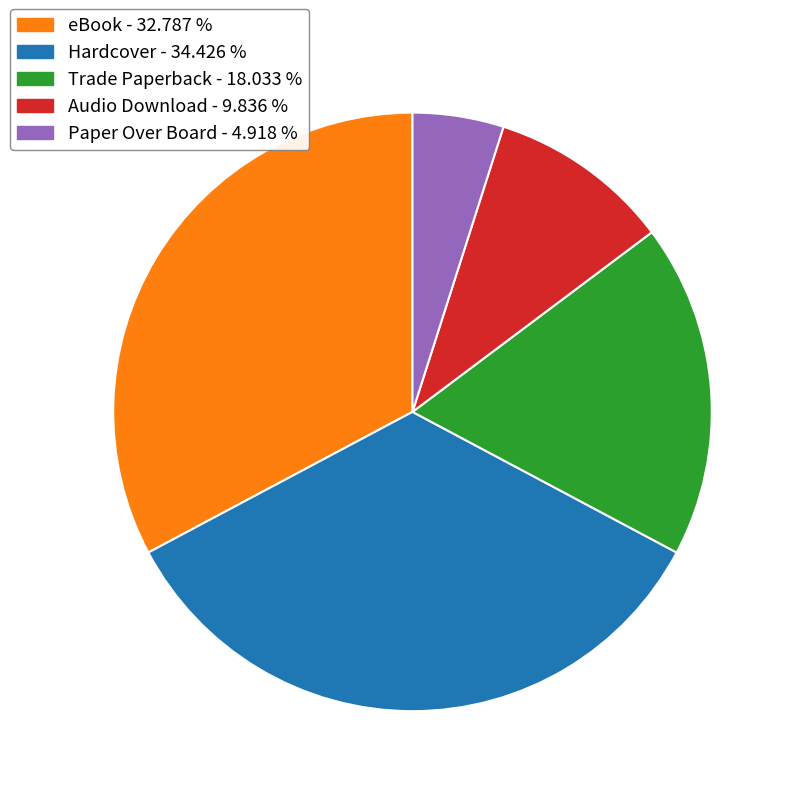

Between Hardcover and Audio Download, which is larger?

Hardcover